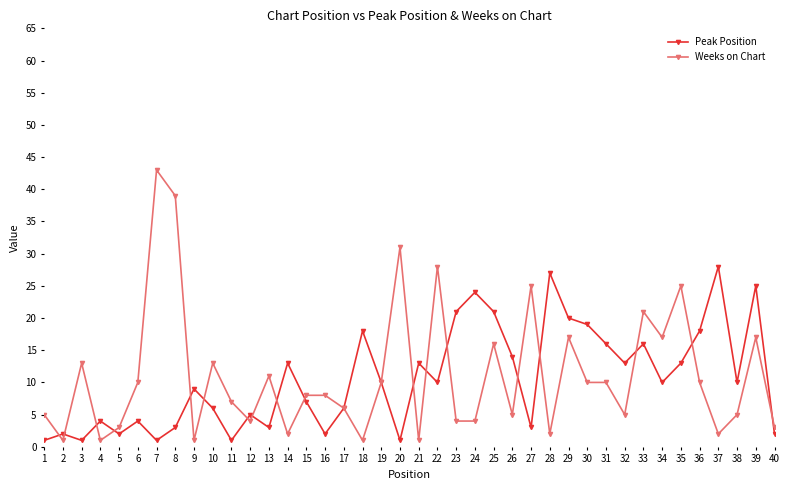

Reading left to right, list all the values displayed in this chart.

Peak Position: 1	2	1	4	2	4	1	3	9	6	1	5	3	13	7	2	6	18	10	1	13	10	21	24	21	14	3	27	20	19	16	13	16	10	13	18	28	10	25	2
Weeks on Chart: 5	1	13	1	3	10	43	39	1	13	7	4	11	2	8	8	6	1	10	31	1	28	4	4	16	5	25	2	17	10	10	5	21	17	25	10	2	5	17	3